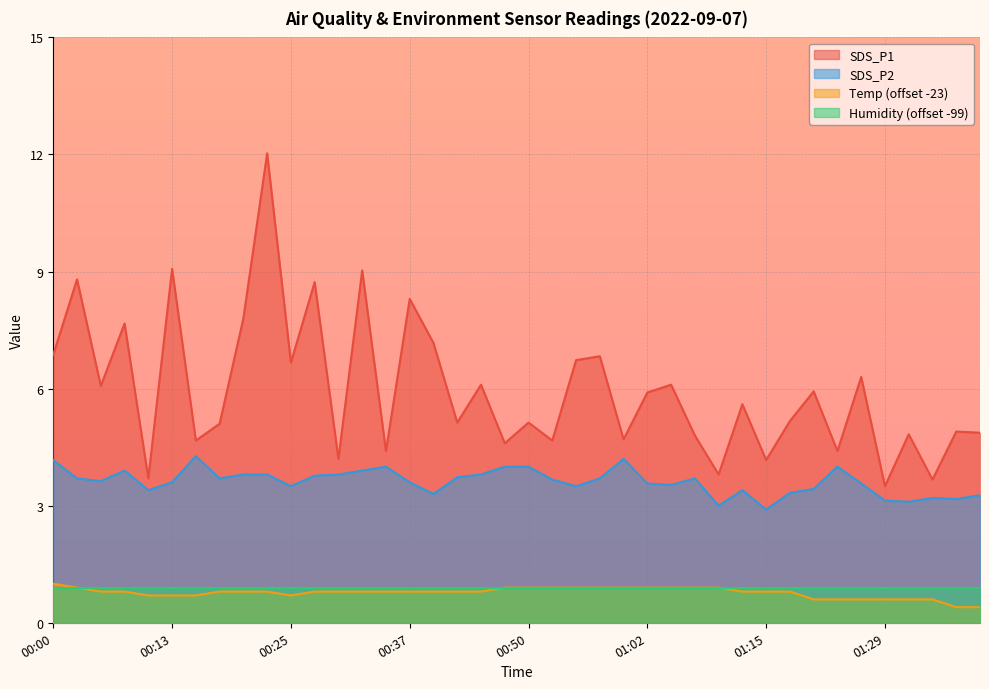

What is the sum of all Temp values?

30.9